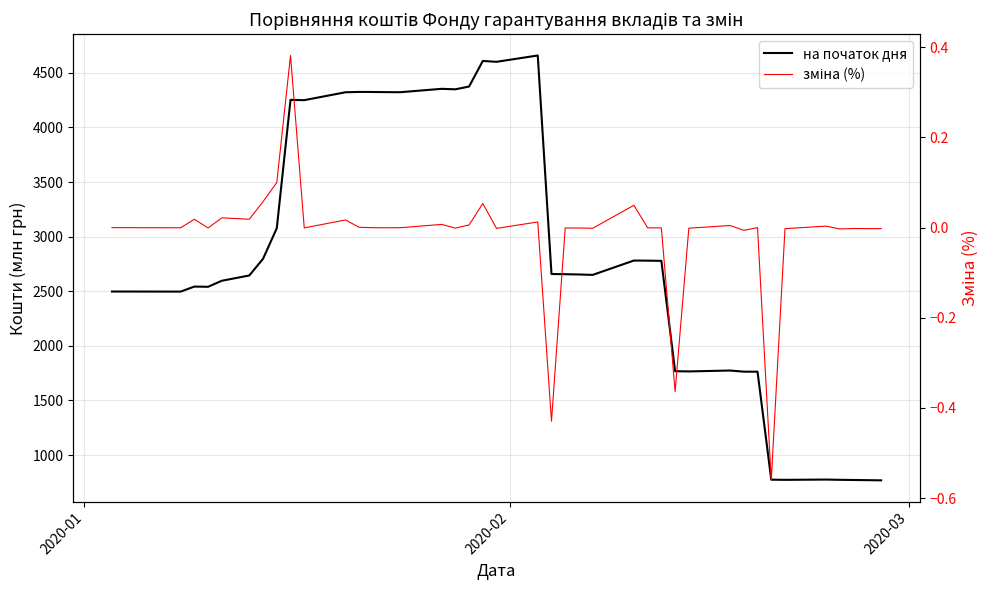

True or false: на початок дня and зміна (%) cross at least once.

False